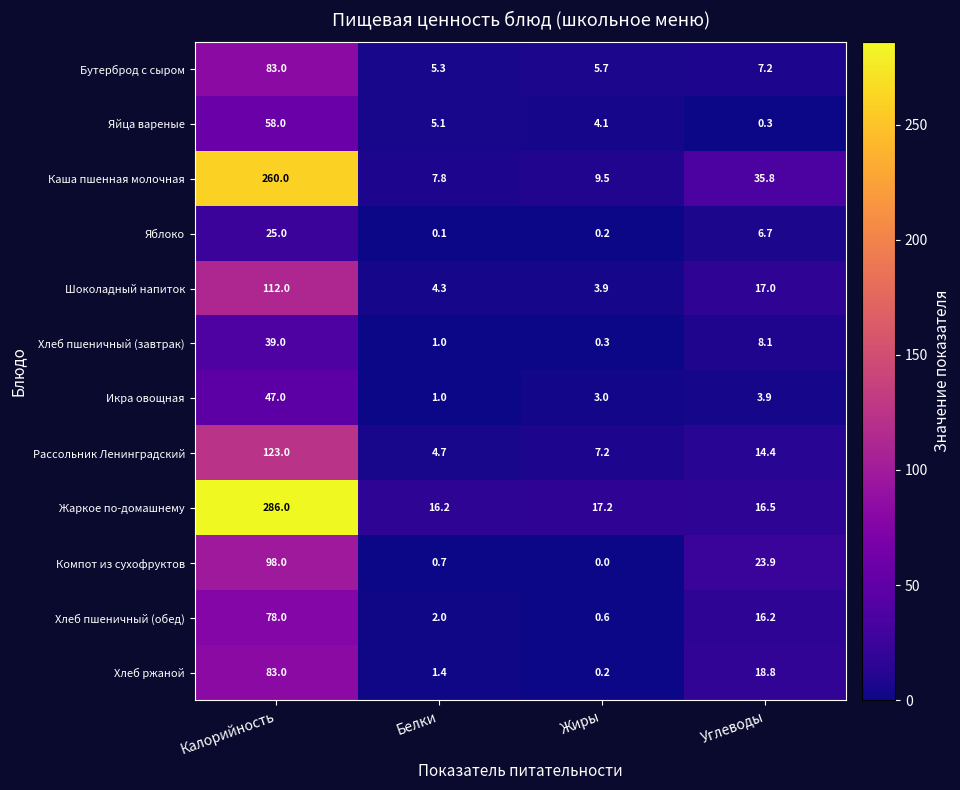

How many distinct data groups are displayed?

12